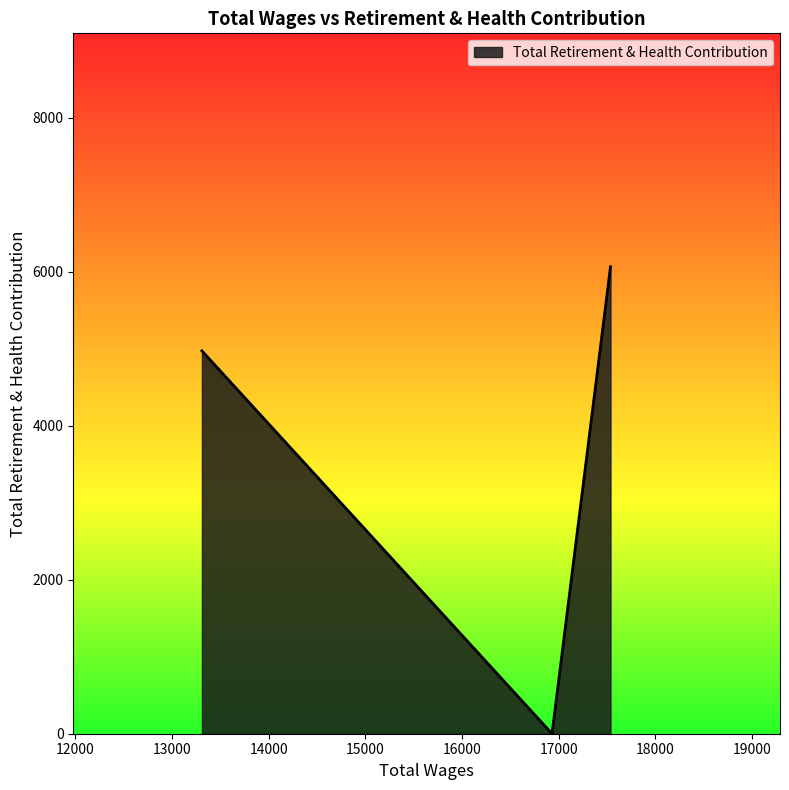

What is the greatest value displayed?

6064